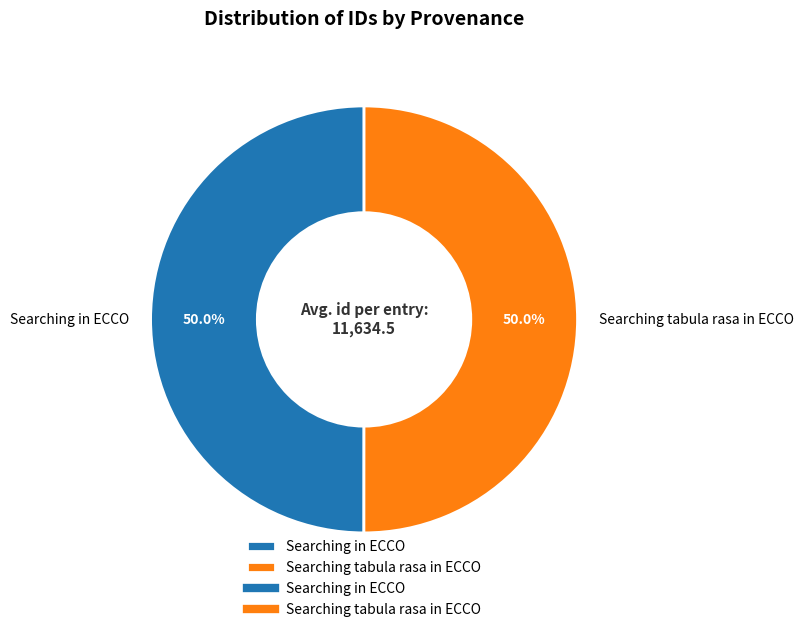

What is the ratio of the value at Searching tabula rasa in ECCO to the value at Searching in ECCO?

1.0